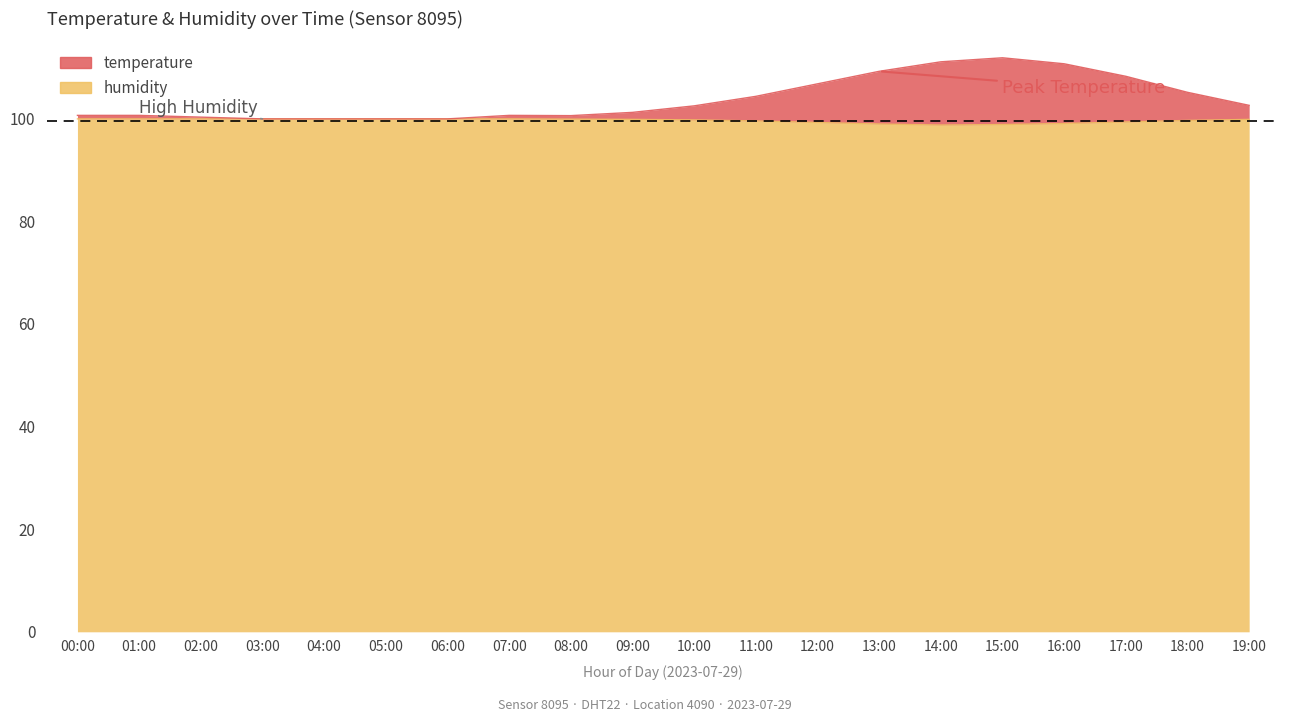

What is the label of the 7th point from the right?

13:00